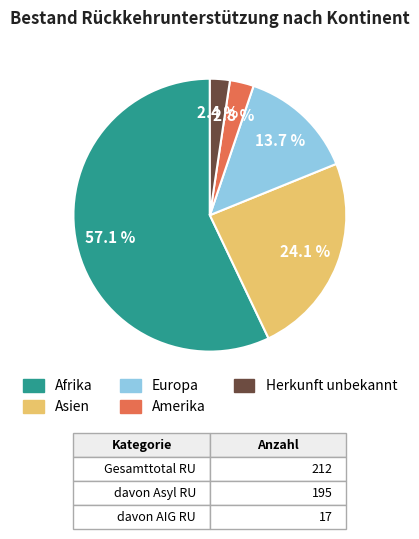

How many segments does this pie chart have?

5